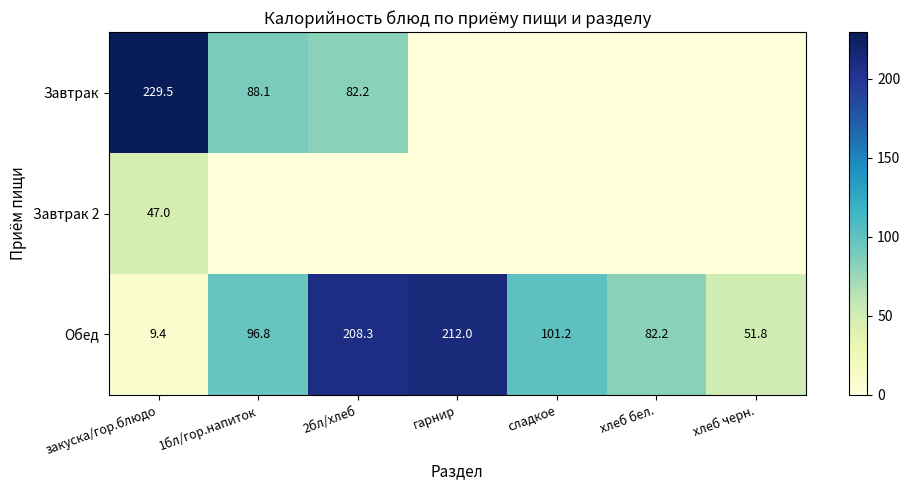

What is the approximate value of Обед at 1бл/гор.напиток?

96.8